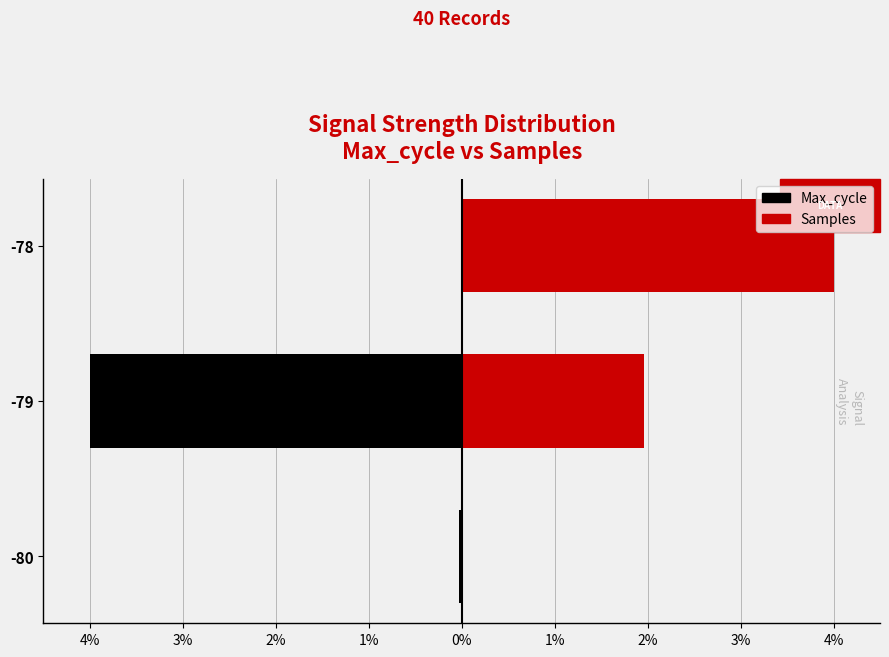

Count the number of data series in this chart.

2